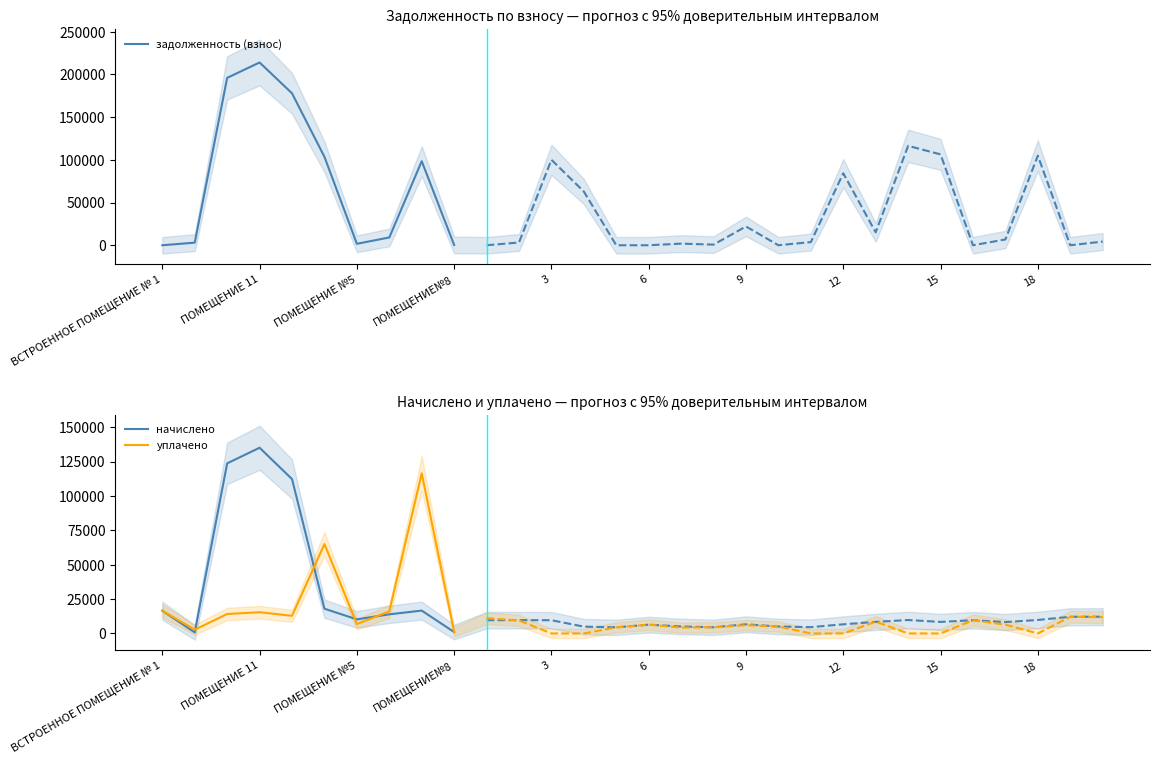

Where is the first local maximum for начислено?

ПОМЕЩЕНИЕ 11